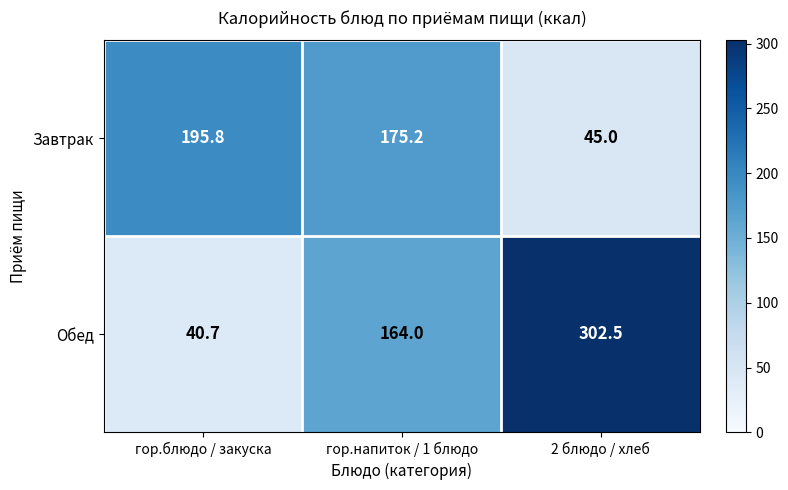

Which series has the largest range (max minus min)?

Обед